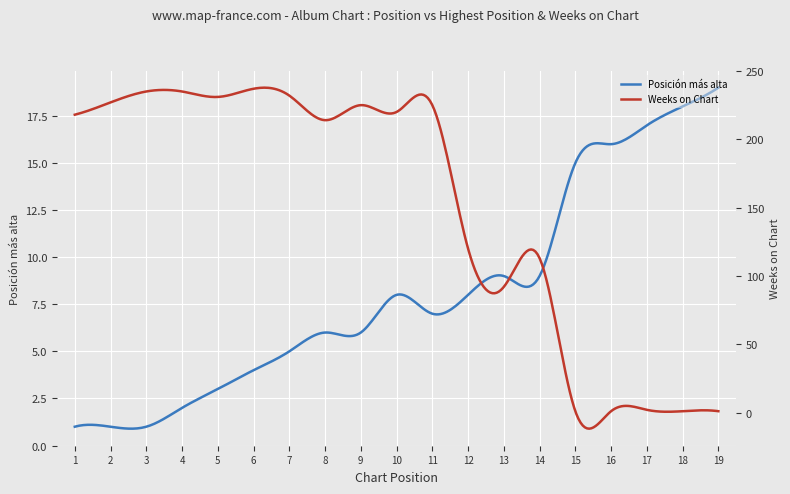

Which series ends up on top after the final intersection of Posición más alta and Weeks on Chart?

Posición más alta